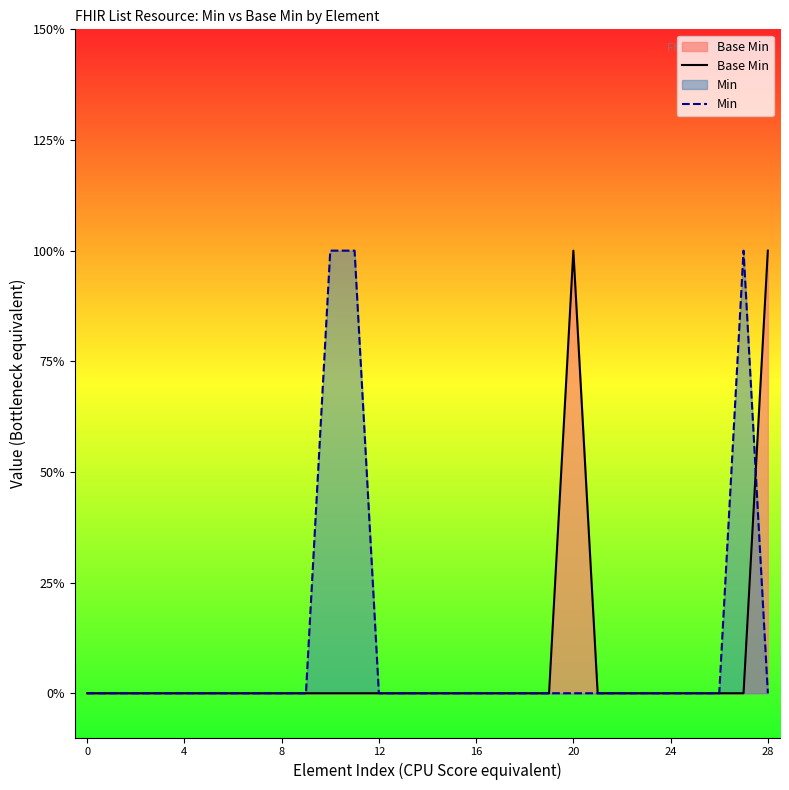

What are all the series names shown in the legend?

Base Min, Min